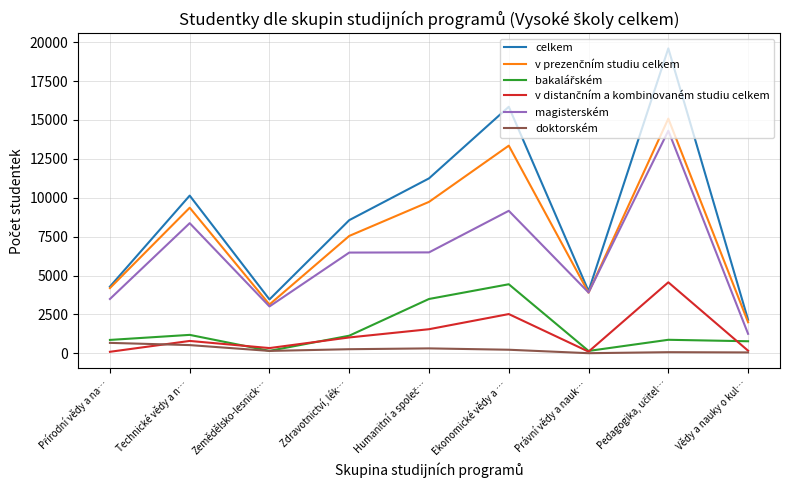

Does the chart display data point markers on the line(s)?

No